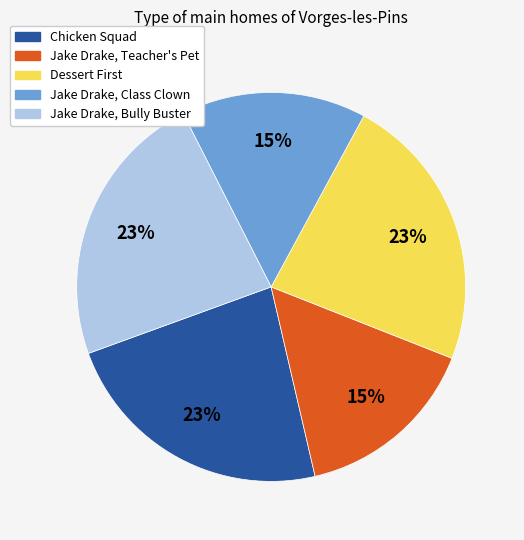

To the nearest percent, what is the difference between the largest and smallest slice percentages?

8%